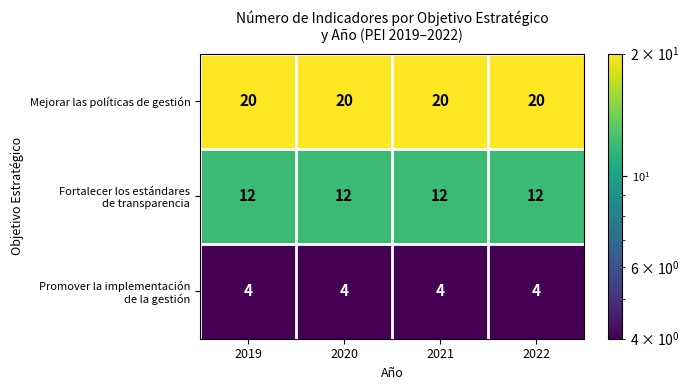

What is the difference between the highest and lowest values at 2020?

16